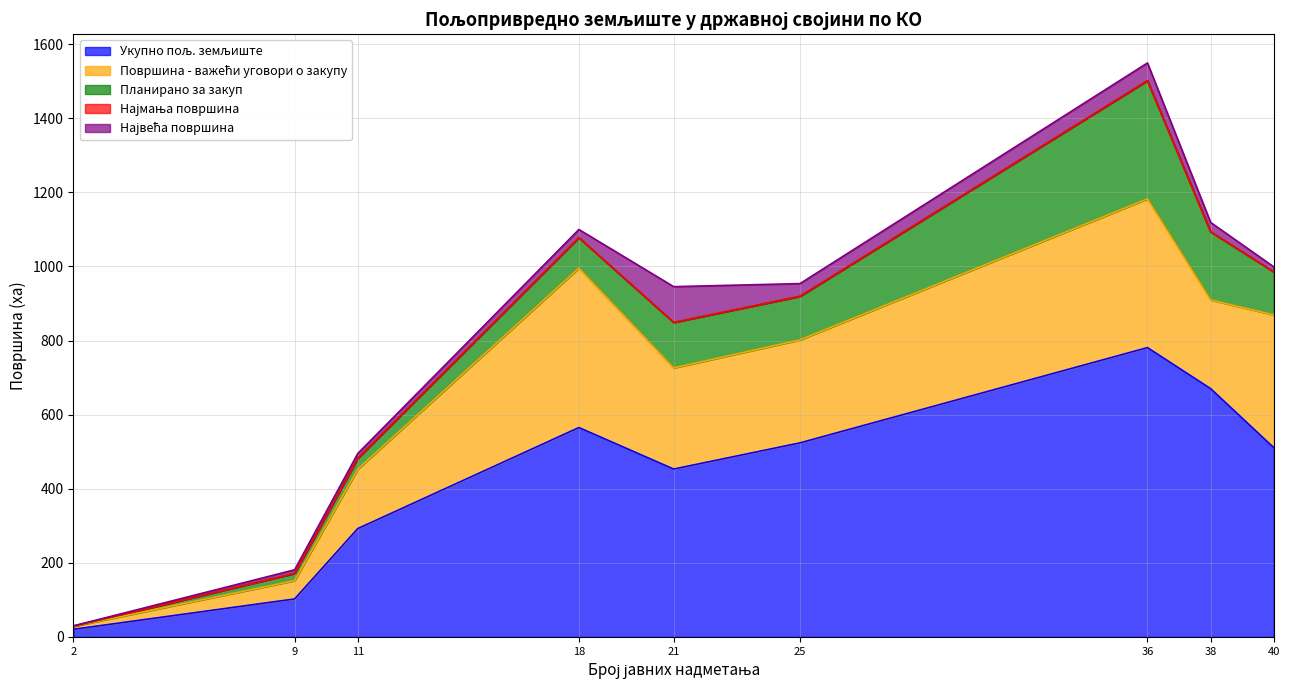

How many lines are shown in the chart?

5